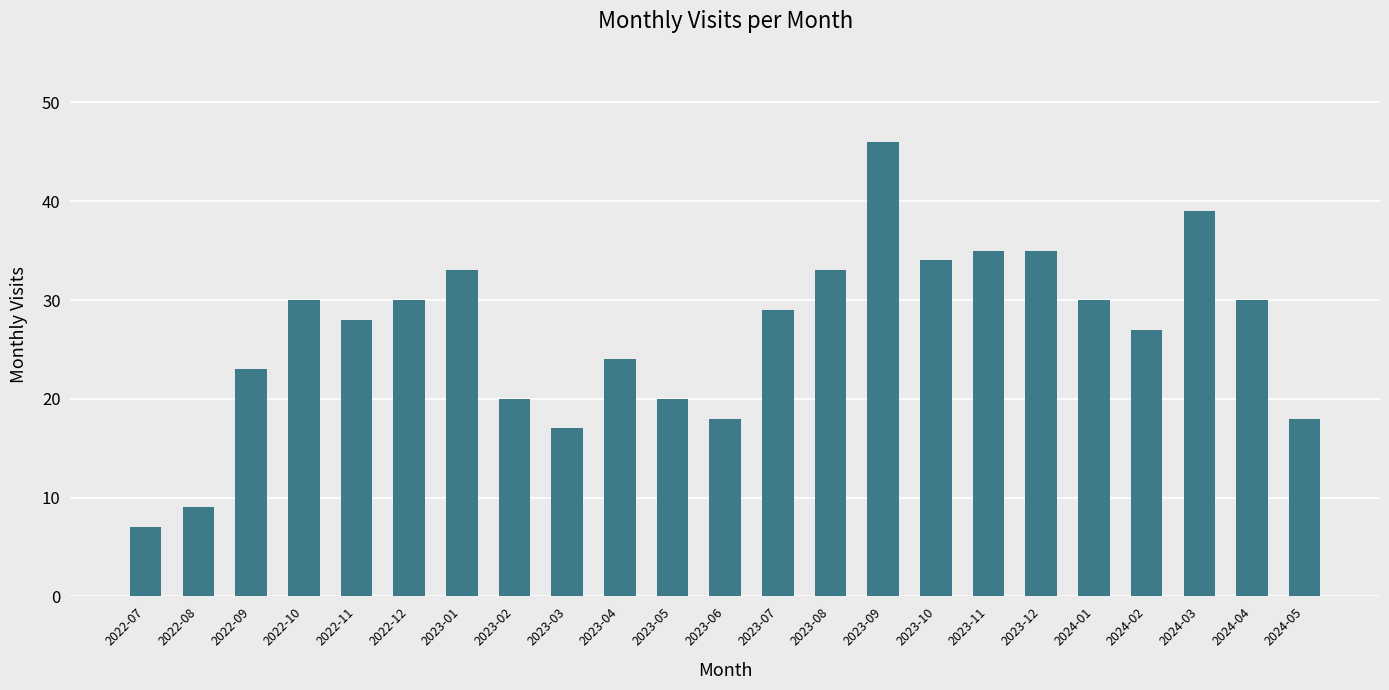

Reading right to left, what are all the values shown in this chart?

2024-05=18	2024-04=30	2024-03=39	2024-02=27	2024-01=30	2023-12=35	2023-11=35	2023-10=34	2023-09=46	2023-08=33	2023-07=29	2023-06=18	2023-05=20	2023-04=24	2023-03=17	2023-02=20	2023-01=33	2022-12=30	2022-11=28	2022-10=30	2022-09=23	2022-08=9	2022-07=7